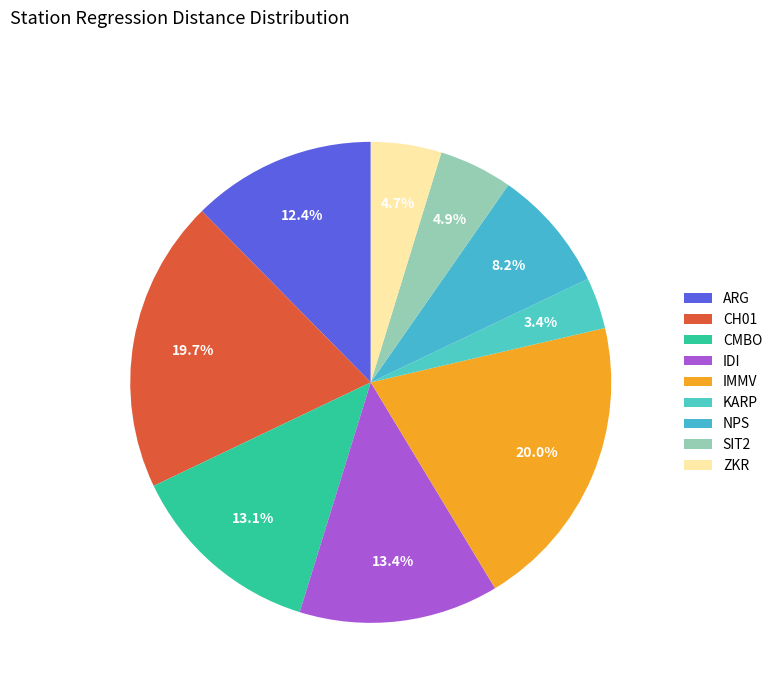

Rank the categories by value from highest to lowest.

IMMV, CH01, IDI, CMBO, ARG, NPS, SIT2, ZKR, KARP